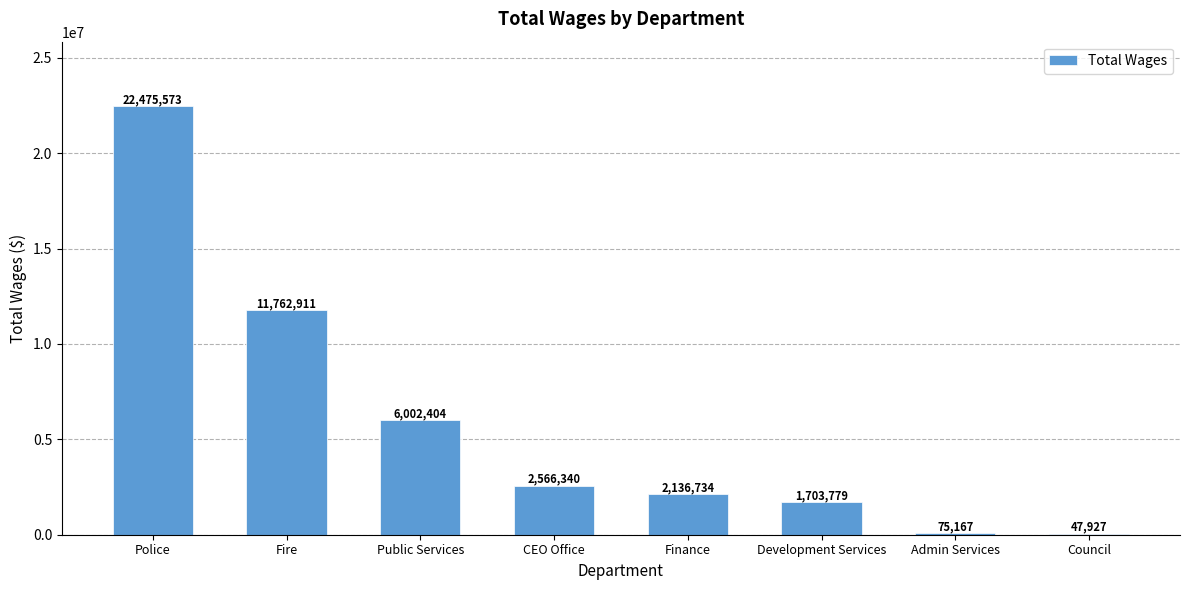

Is it true that the value at Public Services is 7924623?

False